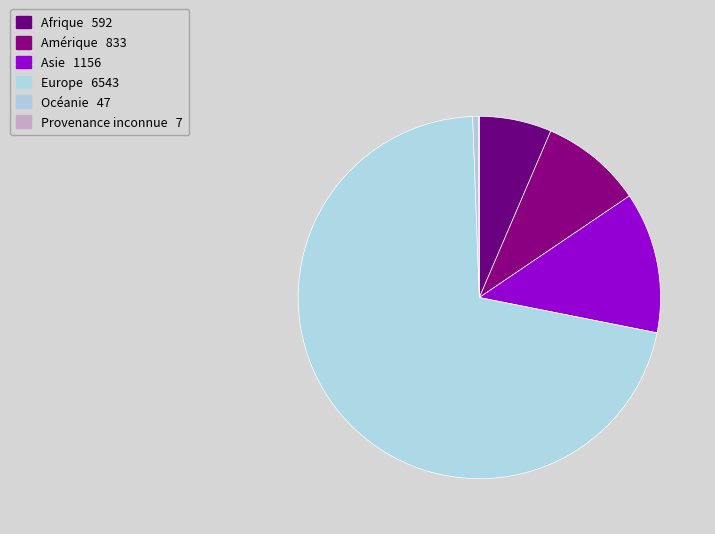

Rank the categories by value from highest to lowest.

Europe, Asie, Amérique, Afrique, Océanie, Provenance inconnue